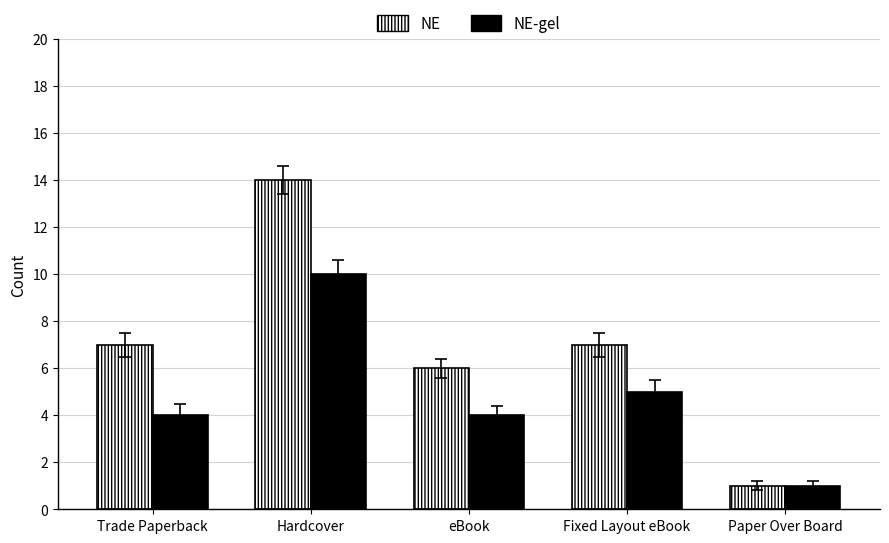

Where is NE-gel nearest to the value 5?

Fixed Layout eBook